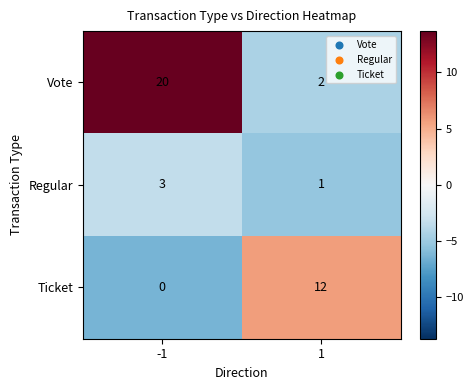

True or false: Regular has a value of 1 at 1.

True